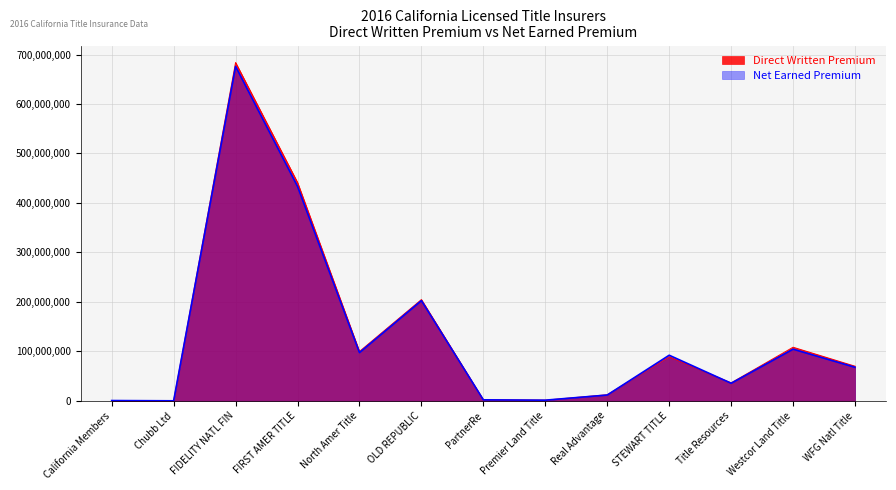

Between which two adjacent categories do Direct Written Premium and Net Earned Premium first intersect?

Real Advantage and STEWART TITLE